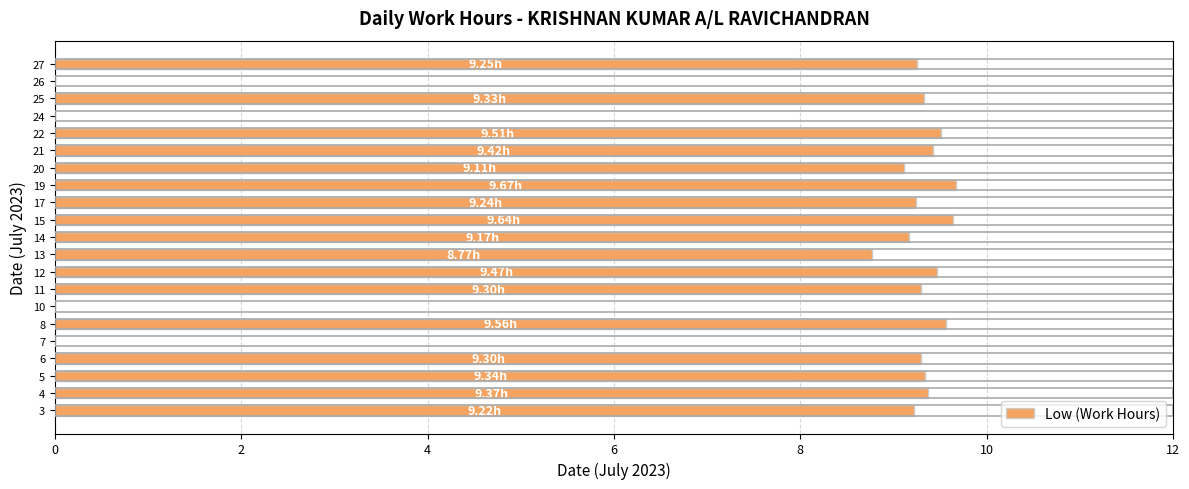

What is the sum of the values at 3 and 10?

9.2